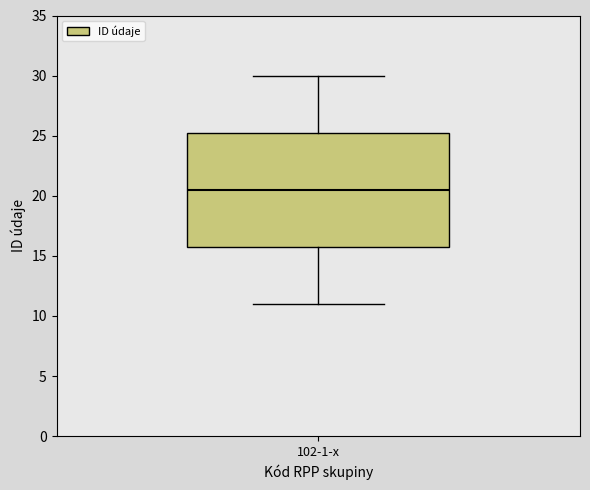

Read this box plot against the y-axis: the position of the median line, the range covered by the box, and the ends of both whiskers. The values are not printed on the chart, so give them approximately, as read against the axis.

median 20.5, box 16.0 to 25.5, whiskers 11.0 to 30.0